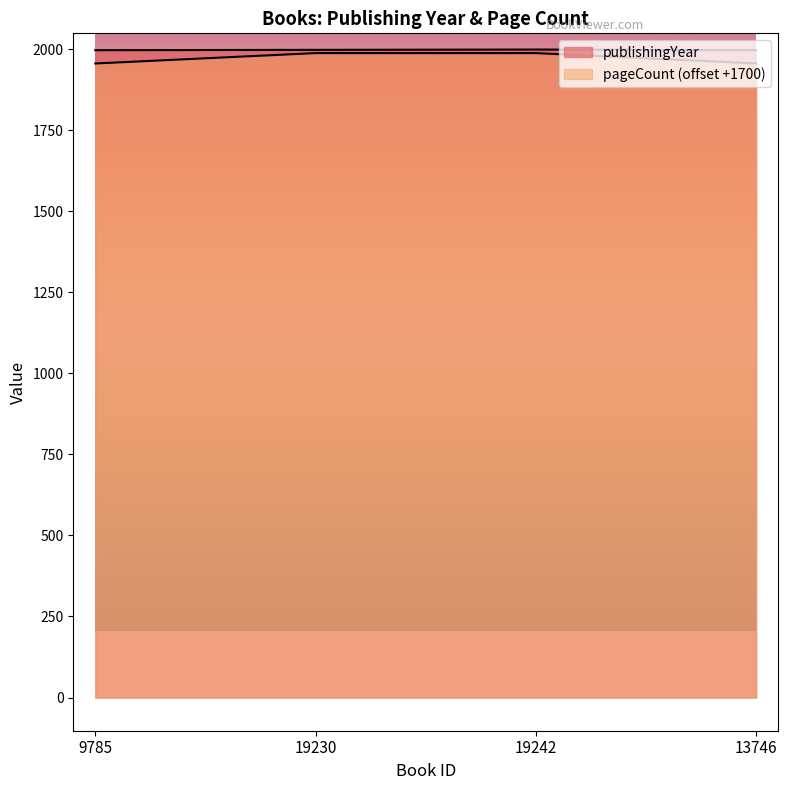

How many publishingYear values are between 1997 and 1999?

4